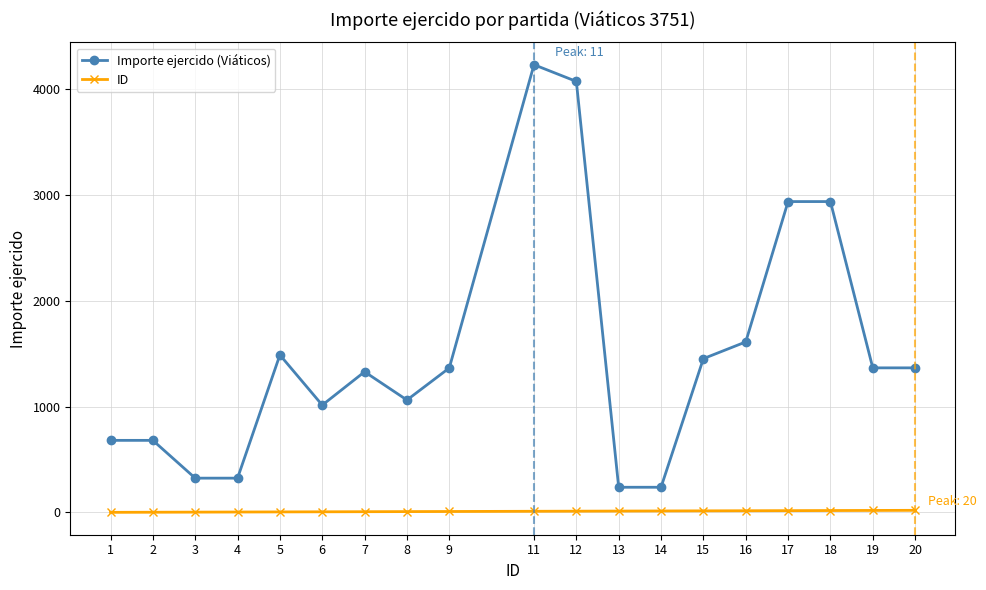

What is the difference between the maximum and minimum values in the Importe ejercido (Viáticos) series?

3992